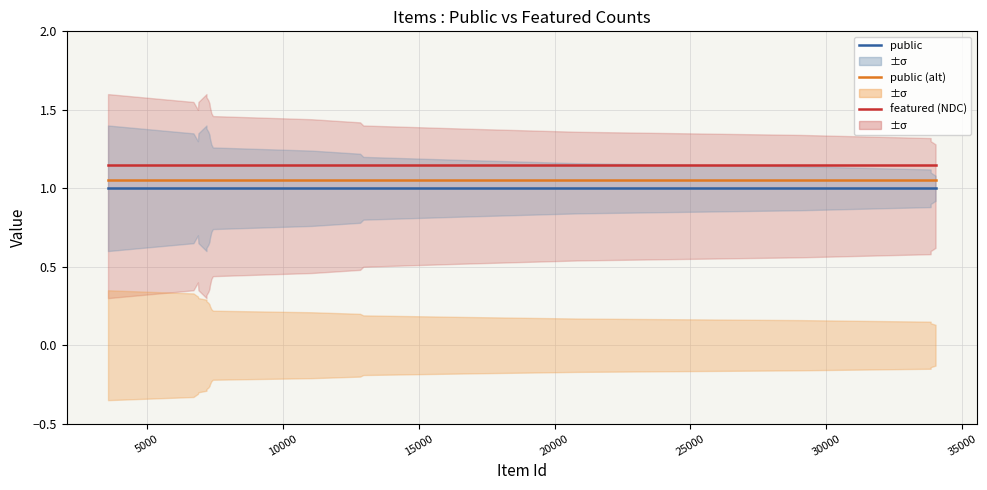

Which series has the largest range (max minus min)?

public